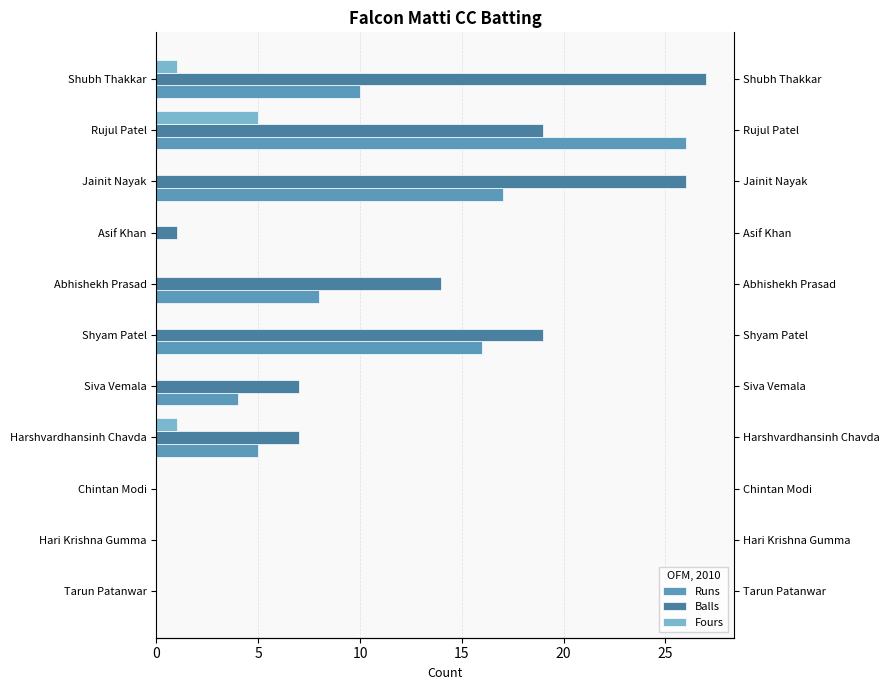

What is the value of the Runs bar at the 2nd from the left?

26